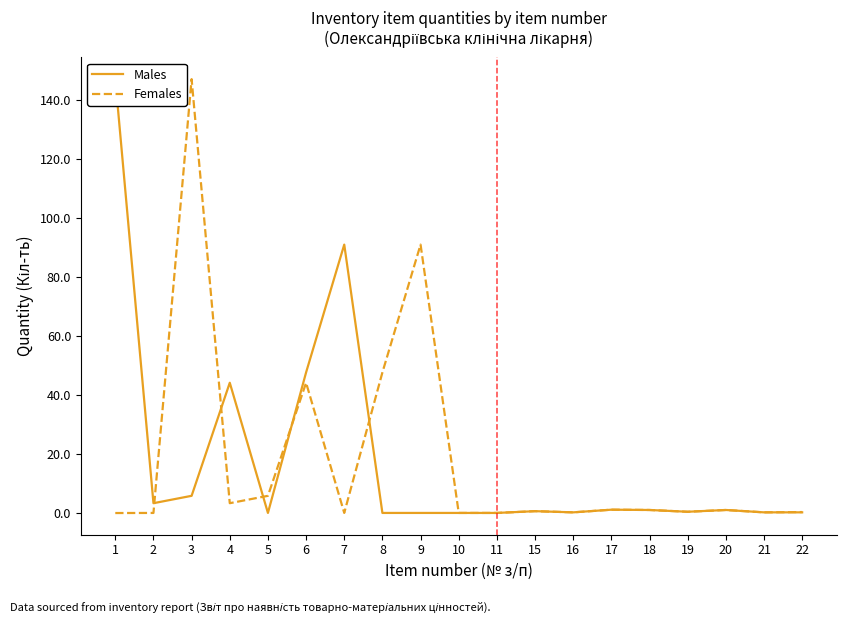

Rank the series at 1 from highest to lowest value.

Males, Females